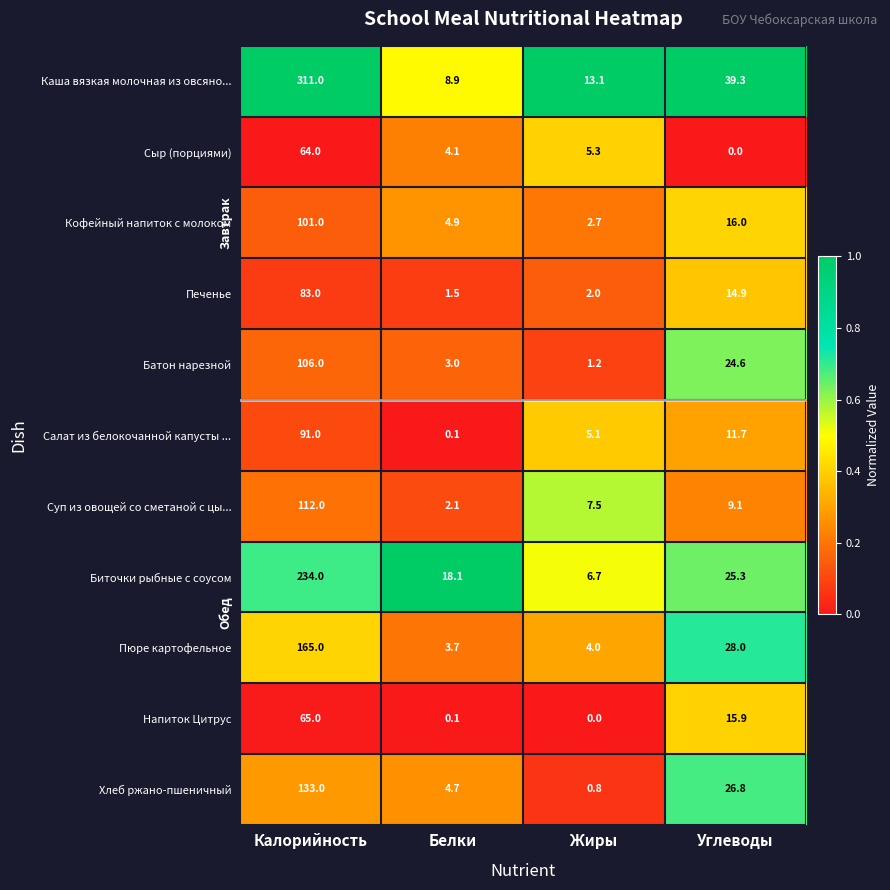

What is the sum of the Напиток Цитрус values at Углеводы and Калорийность?

80.9